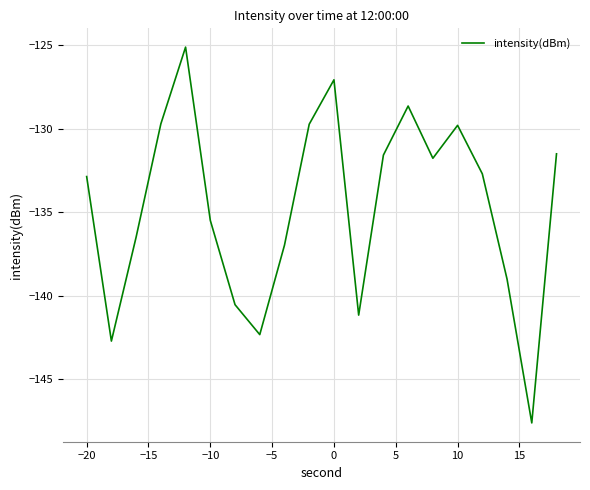

Count the number of data series in this chart.

1